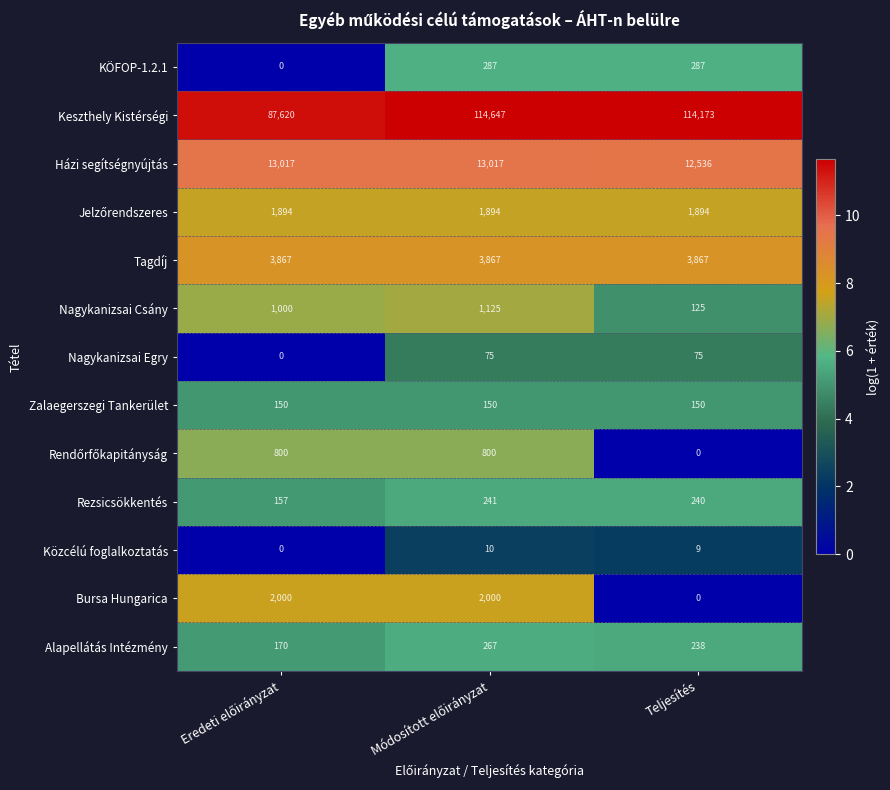

Count the Közcélú foglalkoztatás values in the range 0 to 10.

3